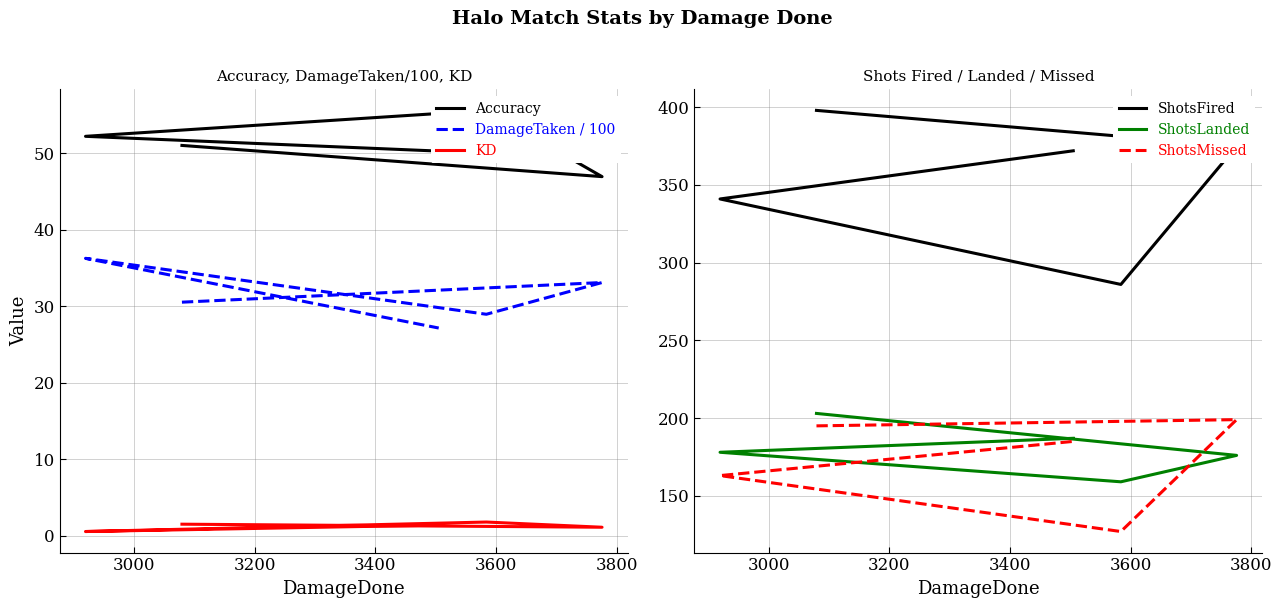

How many data points in ShotsLanded are above 178?

2